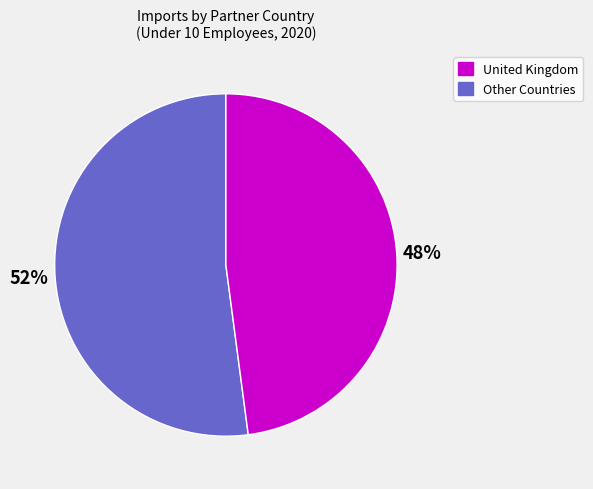

Count the number of slices in the pie.

2